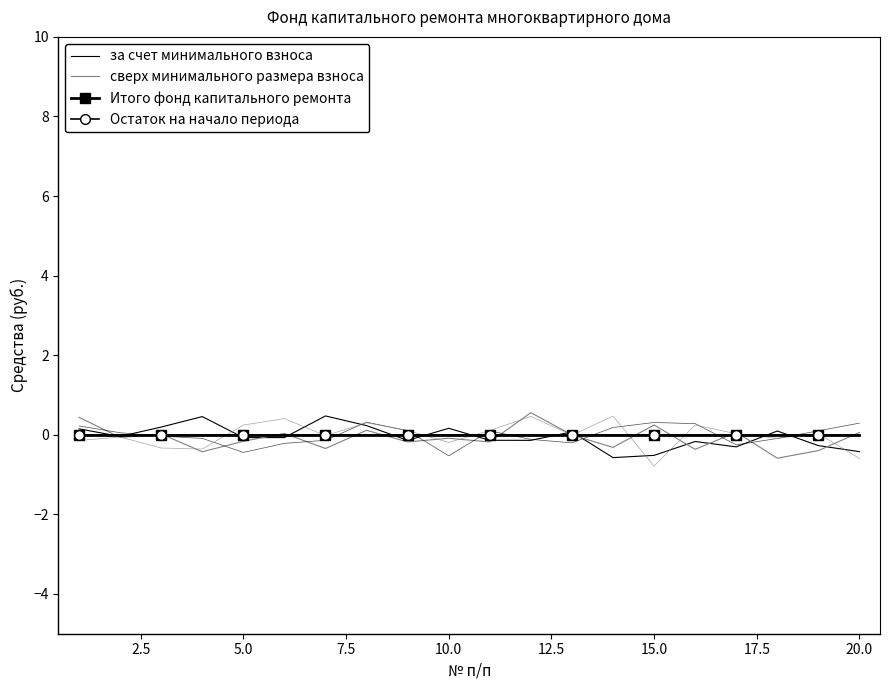

Reading left to right, what are all the values shown in this chart?

за счет минимального взноса: 0.1	-0.0	0.2	0.5	-0.1	-0.1	0.5	0.2	-0.1	0.2	-0.1	-0.1	0.1	-0.6	-0.5	-0.2	-0.3	0.1	-0.3	-0.4
сверх минимального размера взноса: 0.4	-0.1	0.0	-0.4	-0.2	0.0	-0.3	0.1	-0.2	-0.1	-0.2	0.6	-0.0	-0.3	0.2	-0.4	0.1	-0.6	-0.4	0.1
Итого фонд капитального ремонта: 0.0	0.0	0.0	0.0	0.0	0.0	0.0	0.0	0.0	0.0	0.0	0.0	0.0	0.0	0.0	0.0	0.0	0.0	0.0	0.0
Остаток на начало периода: 0.0	0.0	0.0	0.0	0.0	0.0	0.0	0.0	0.0	0.0	0.0	0.0	0.0	0.0	0.0	0.0	0.0	0.0	0.0	0.0